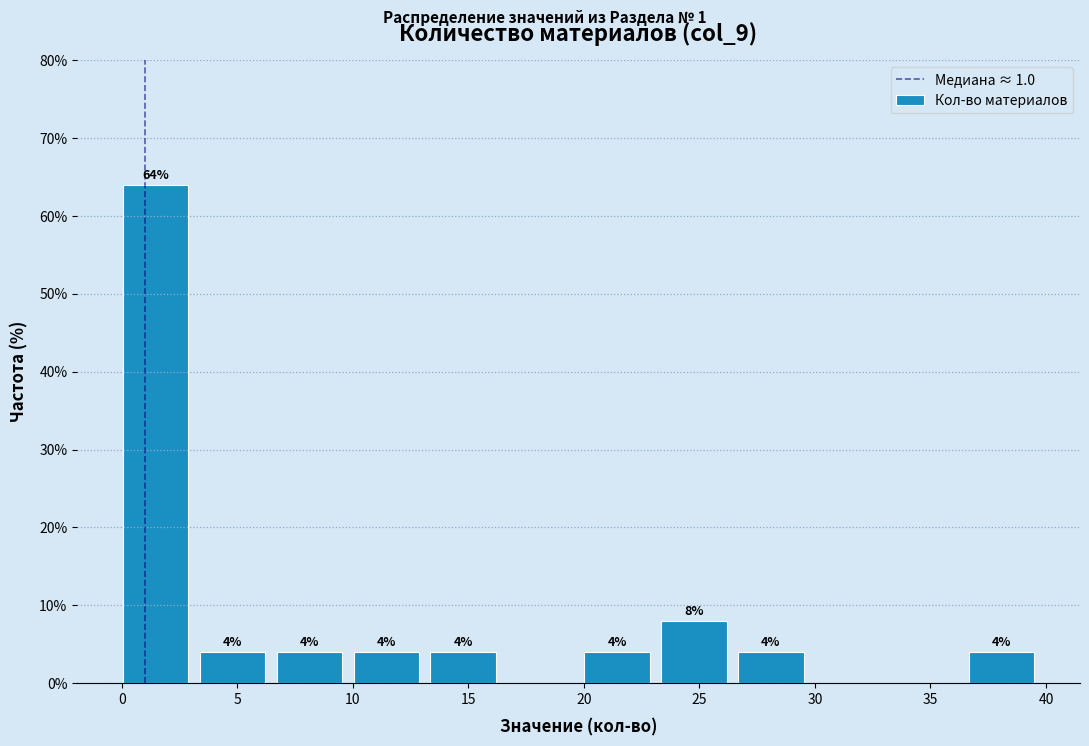

Which range on the x-axis has the tallest bar?

0.0 to 3.5